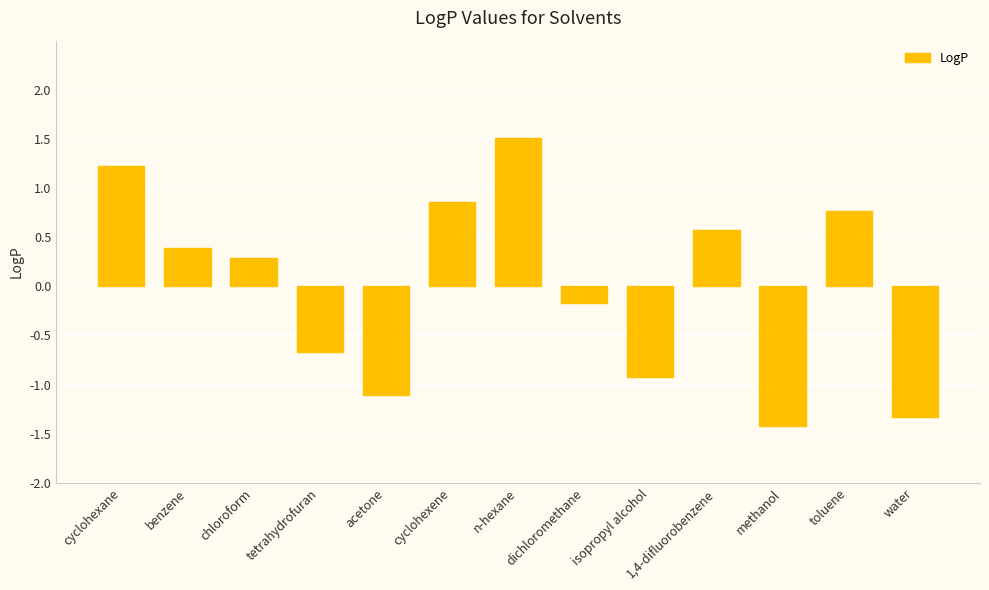

Are the bars grouped side by side (vs. stacked)?

No